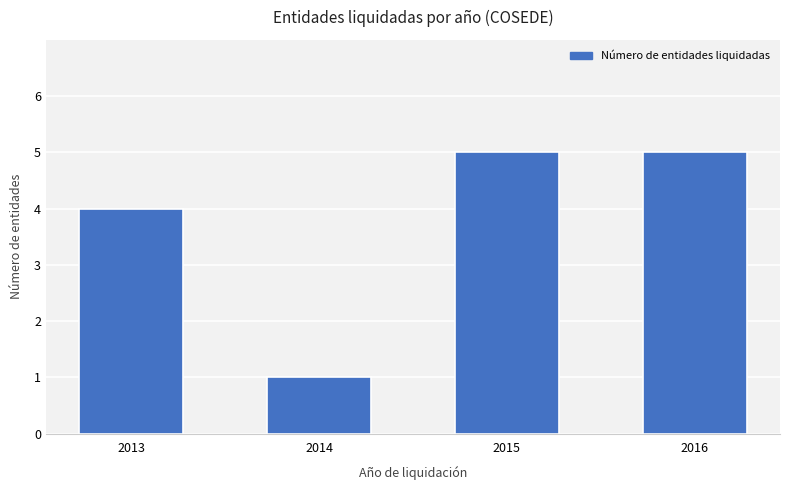

Reading left to right, transcribe all the data shown in this chart.

4	1	5	5